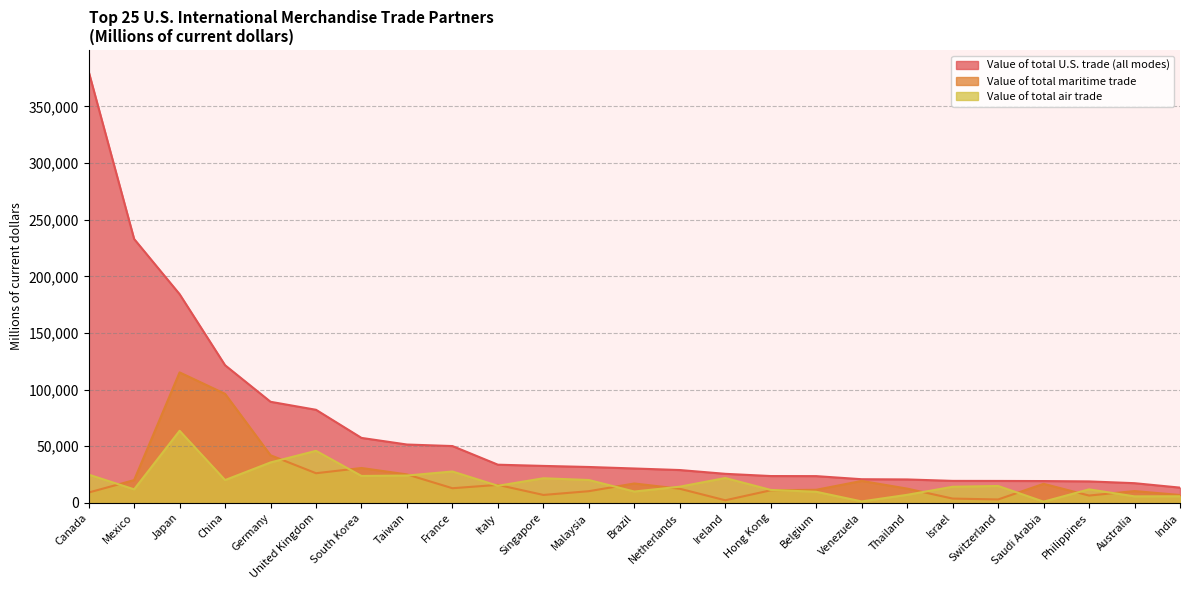

Reading left to right, list all the values displayed in this chart.

Value of total U.S. trade (all modes): Canada=380693	Mexico=232942	Japan=184241	China=121515	Germany=89265	United Kingdom=82195	South Korea=57381	Taiwan=51543	France=50191	Italy=33740	Singapore=32671	Malaysia=31717	Brazil=30391	Netherlands=29025	Ireland=25689	Hong Kong=23722	Belgium=23653	Venezuela=20920	Thailand=20724	Israel=19453	Switzerland=19409	Saudi Arabia=19304	Philippines=18995	Australia=17424	India=13502
Value of total maritime trade: Canada=9180	Mexico=20148	Japan=115204	China=96277	Germany=42067	United Kingdom=26214	South Korea=30819	Taiwan=25160	France=12974	Italy=15940	Singapore=7043	Malaysia=10361	Brazil=17157	Netherlands=12507	Ireland=2337	Hong Kong=11153	Belgium=11593	Venezuela=19413	Thailand=12631	Israel=3836	Switzerland=3055	Saudi Arabia=16865	Philippines=6511	Australia=10466	India=7007
Value of total air trade: Canada=24999	Mexico=11997	Japan=63667	China=20173	Germany=35733	United Kingdom=45980	South Korea=23805	Taiwan=24165	France=27744	Italy=15131	Singapore=21766	Malaysia=20217	Brazil=10061	Netherlands=14339	Ireland=21978	Hong Kong=11477	Belgium=9834	Venezuela=1331	Thailand=7150	Israel=14267	Switzerland=14956	Saudi Arabia=1116	Philippines=11976	Australia=5797	India=5867